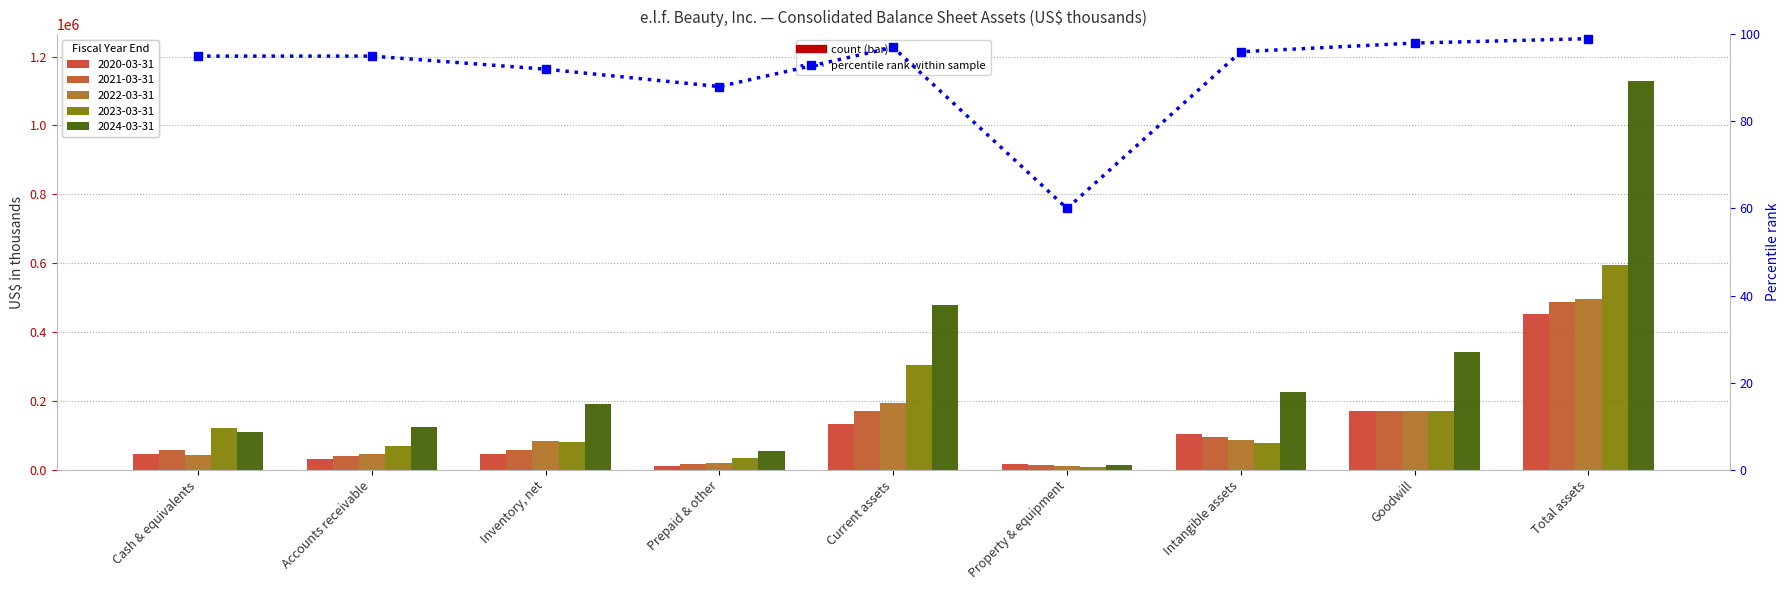

How many values are below 95?

3